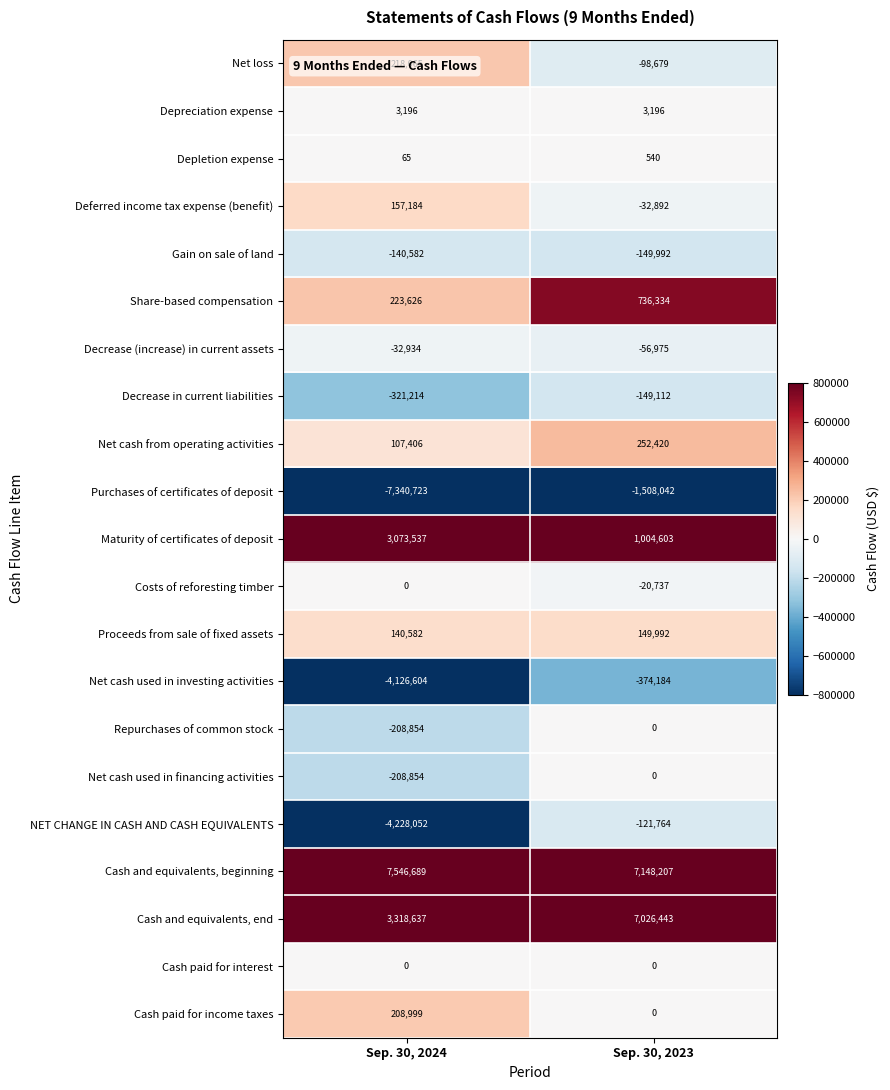

At which label is Cash paid for income taxes closest to 104499?

Sep. 30, 2023